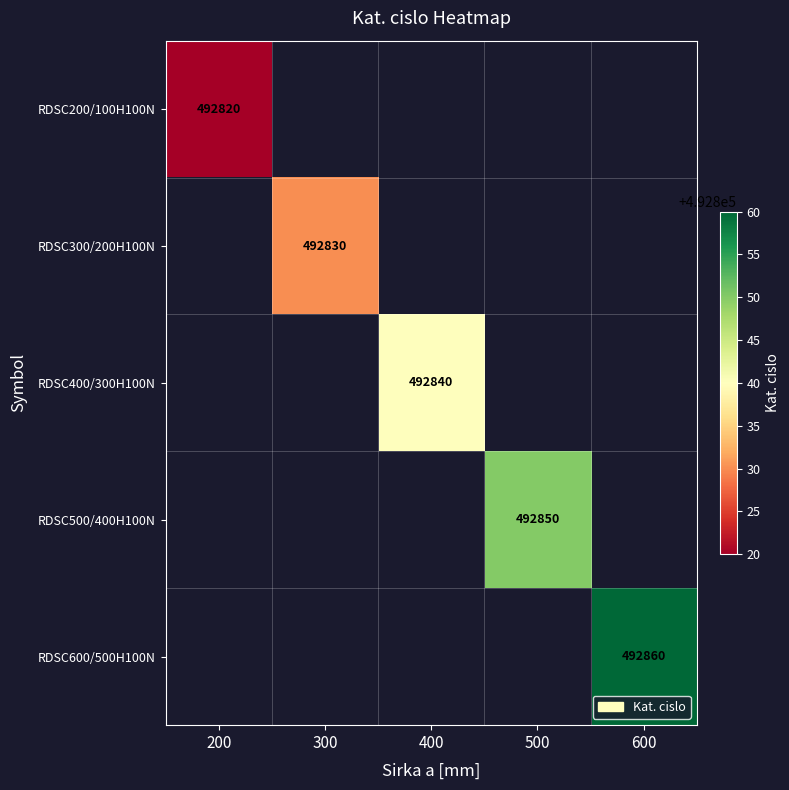

True or false: RDSC300/200H100N has a value of 492830 at 300.

True